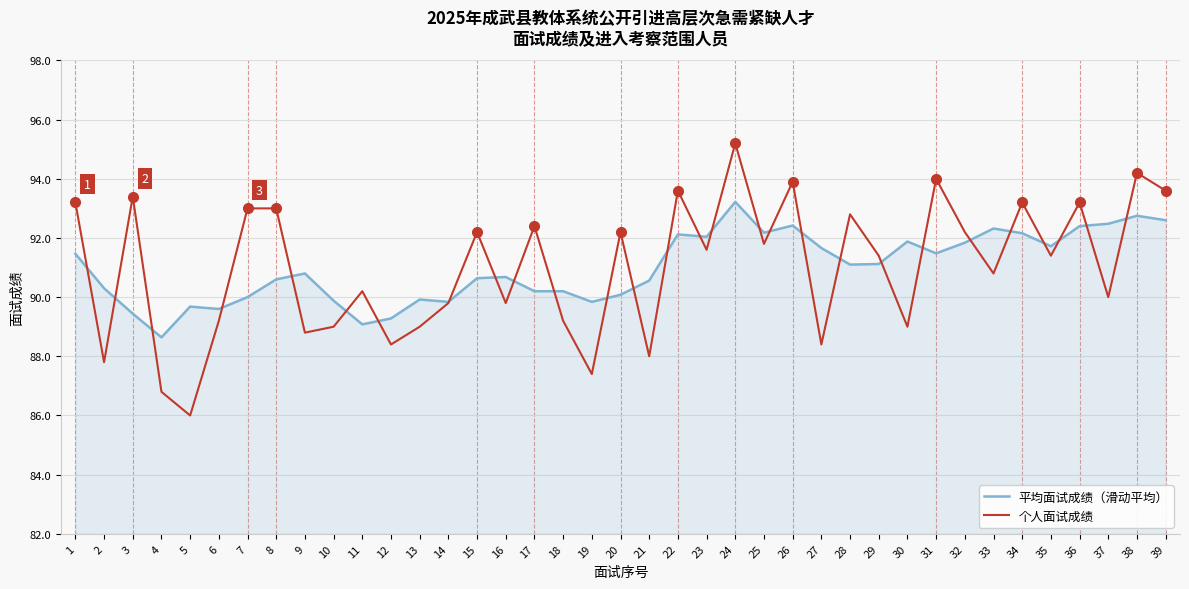

What is the difference between the highest and lowest values at 39?

1.0